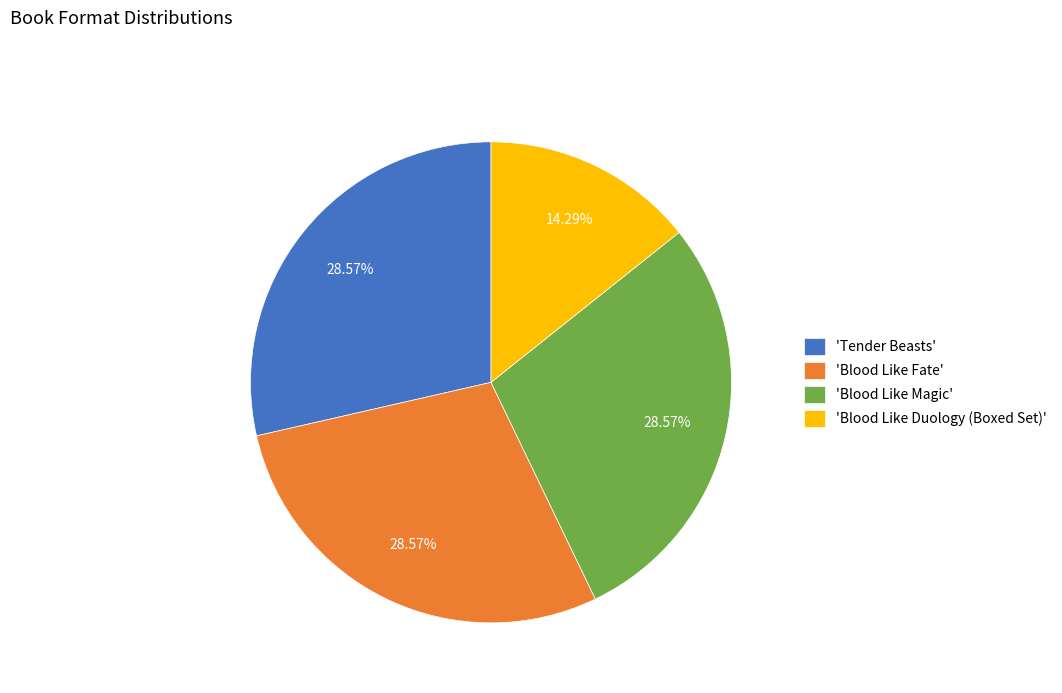

What is the ratio of the value at 'Blood Like Fate' to the value at 'Tender Beasts'?

1.0